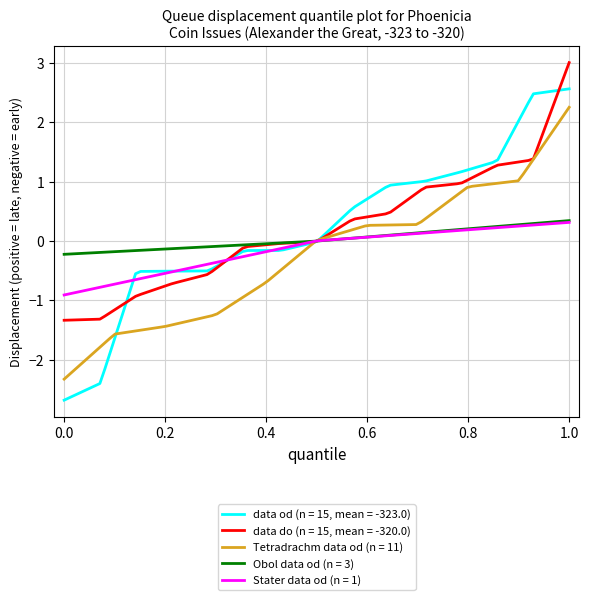

How many lines are shown in the chart?

5